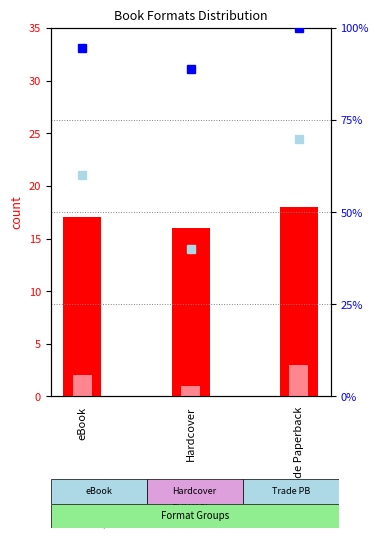

Which series has the largest total across all categories?

percentile rank within the sample